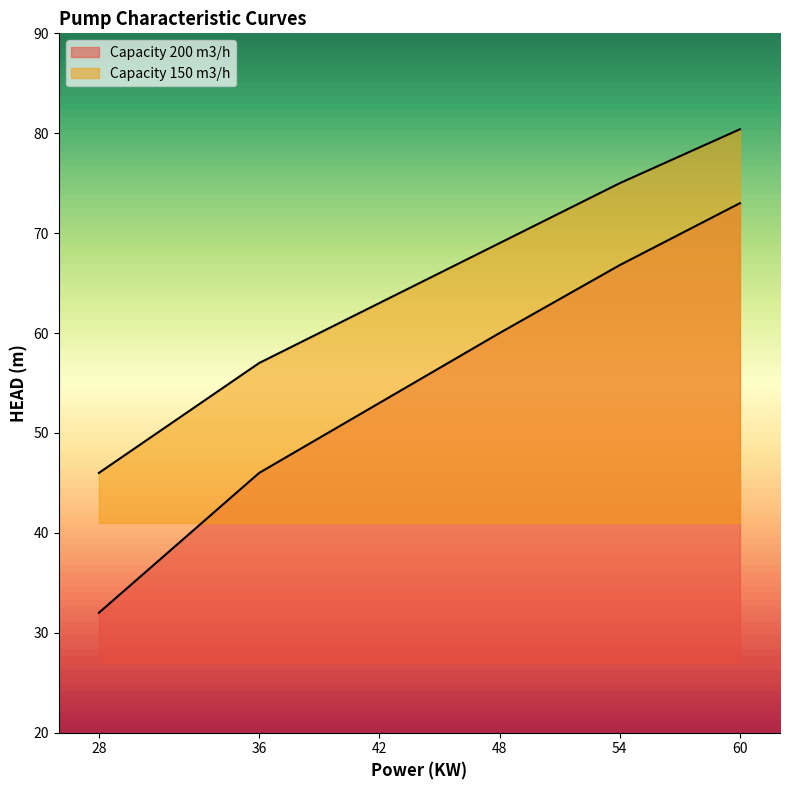

Reading left to right, what are all the values shown in this chart?

Capacity 200 m3/h: 32.0	46.0	53.0	60.0	66.8	73.0
Capacity 150 m3/h: 46.0	57.0	63.0	69.0	75.0	80.4